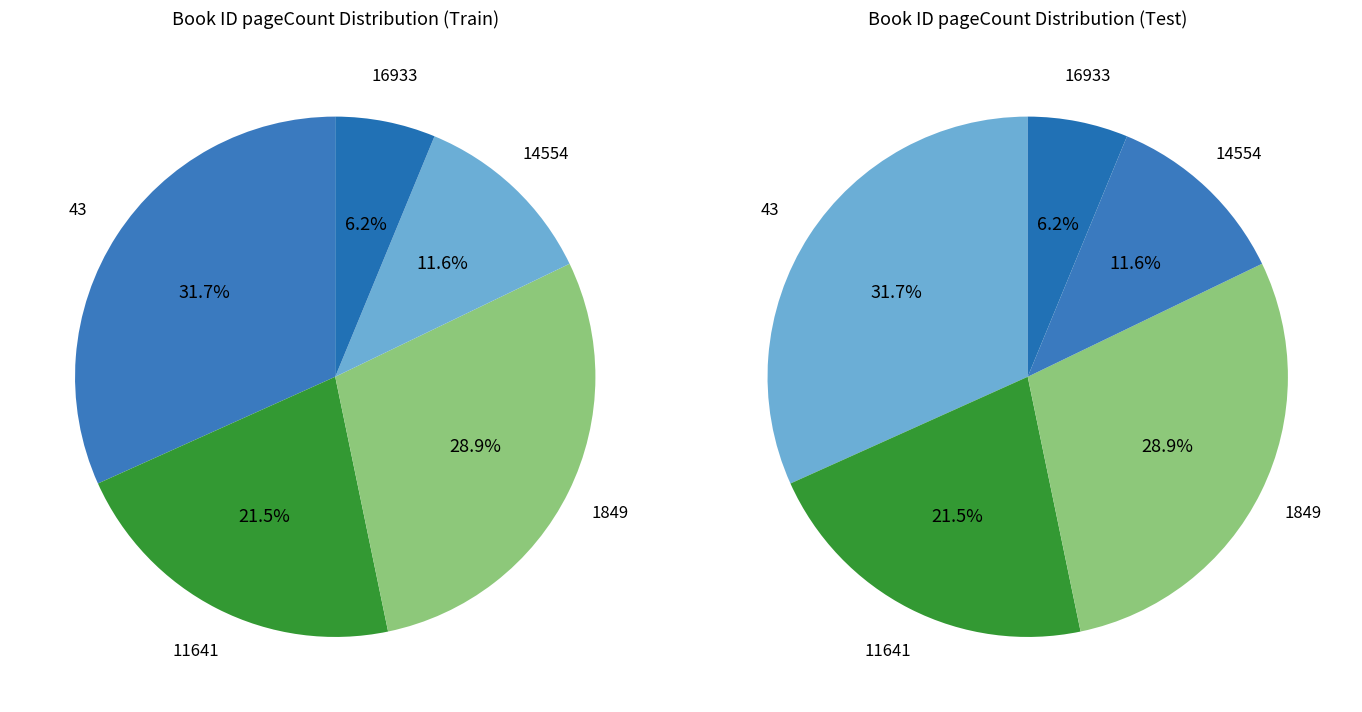

To the nearest percent, what portion does 14554 represent?

12%